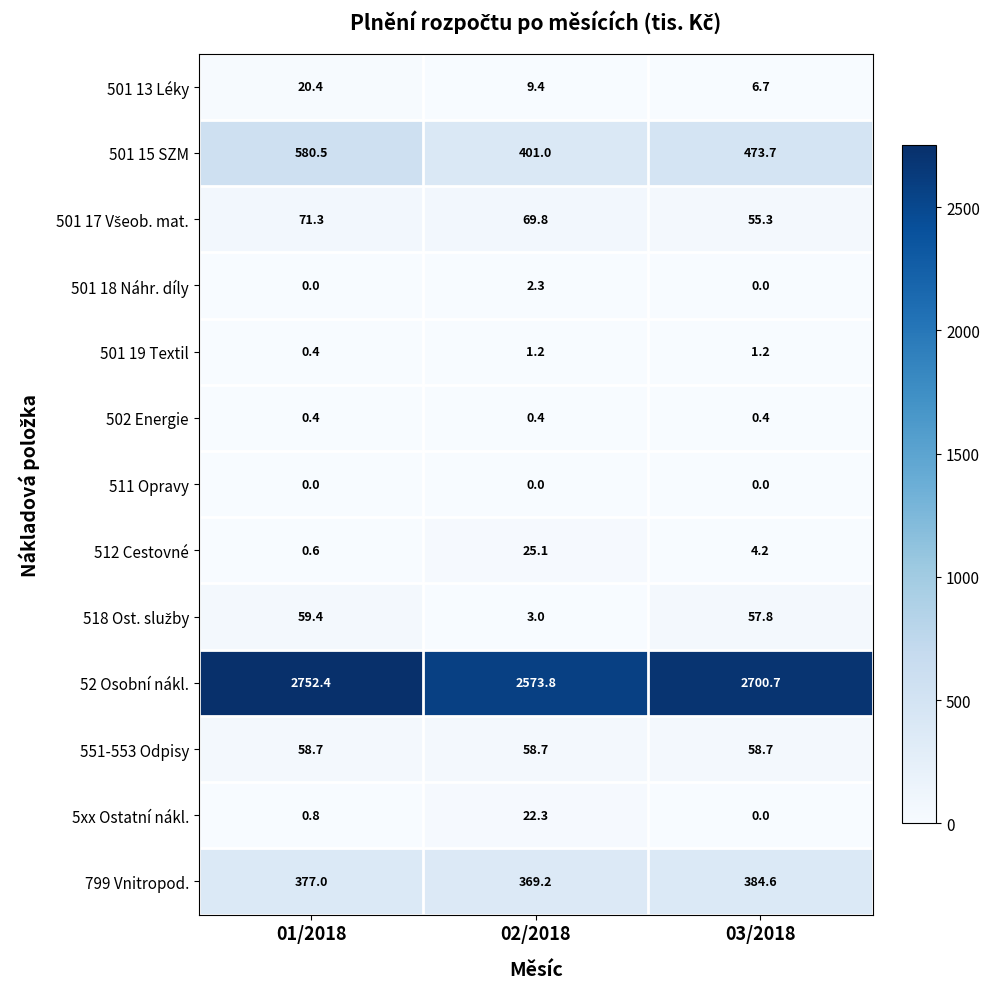

The 501 13 Léky series shows 2.5 at 03/2018. True or false?

False